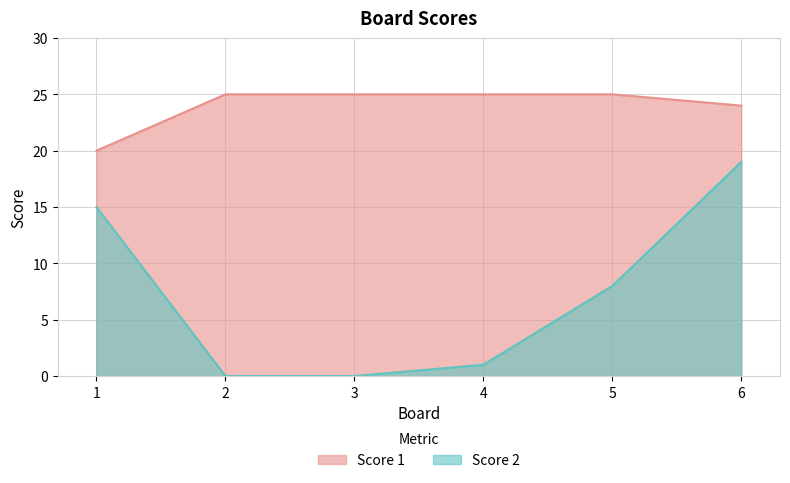

Does the chart have visible grid lines?

Yes